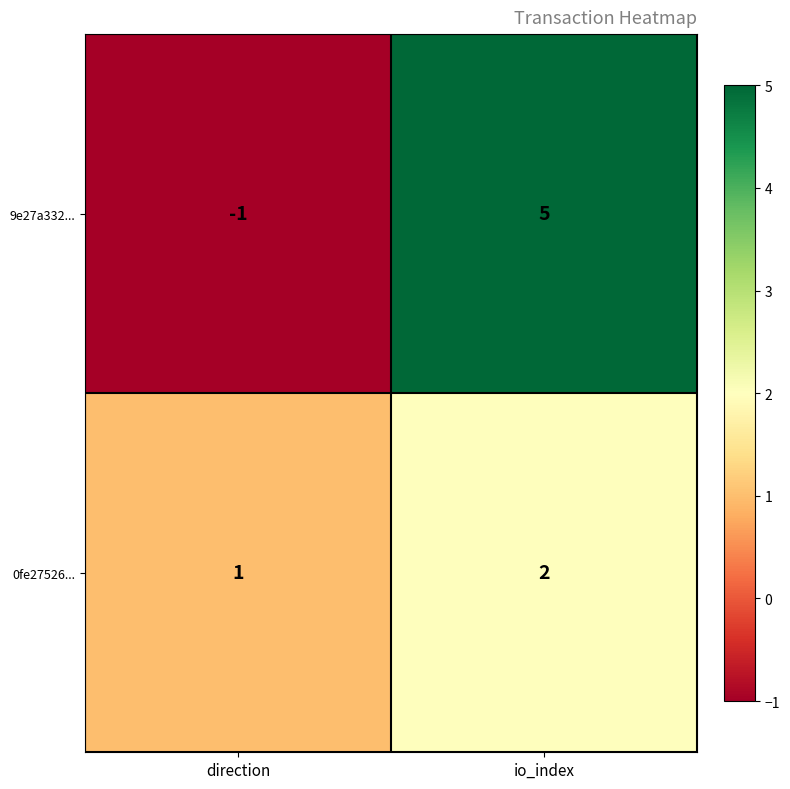

At direction, list the series in order from smallest to largest.

9e27a332..., 0fe27526...